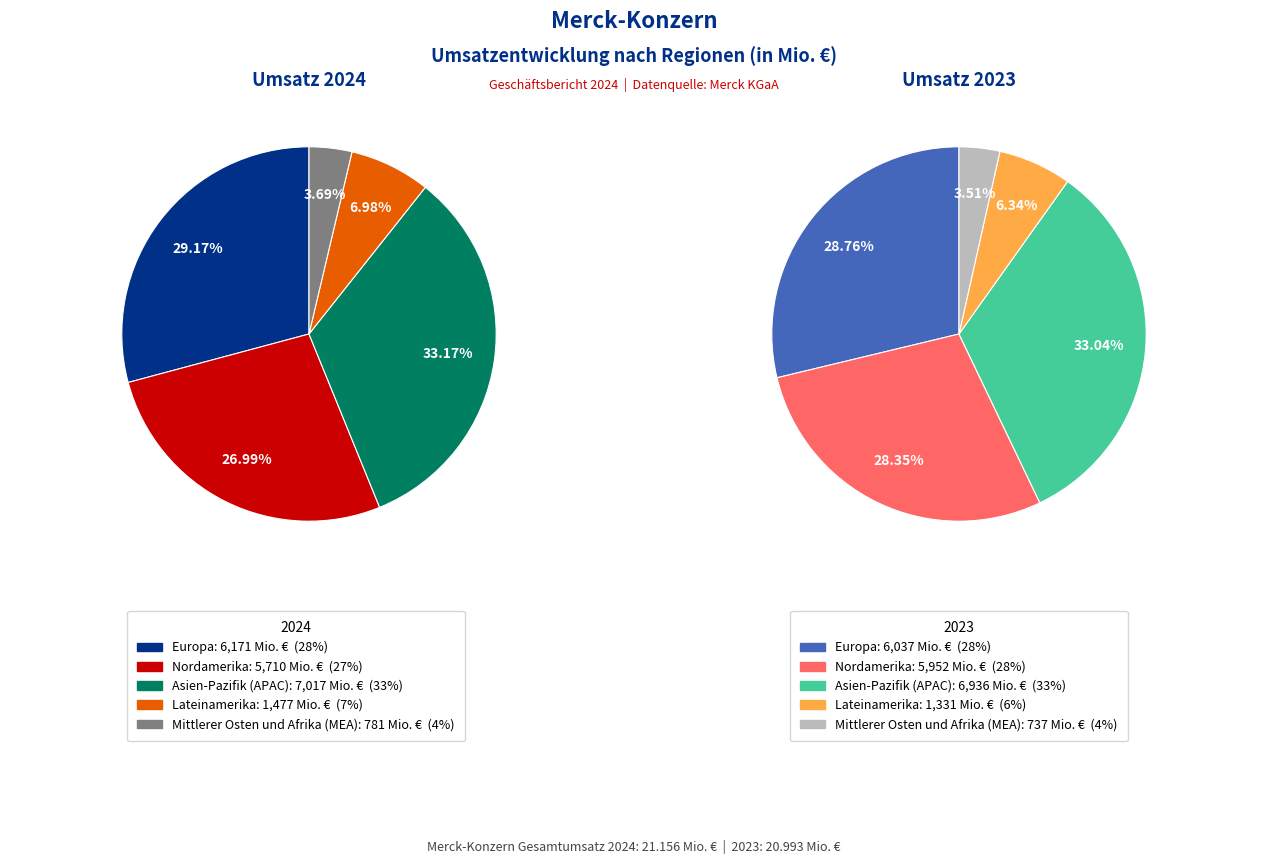

What percentage is the Lateinamerika slice, to the nearest percent?

7%